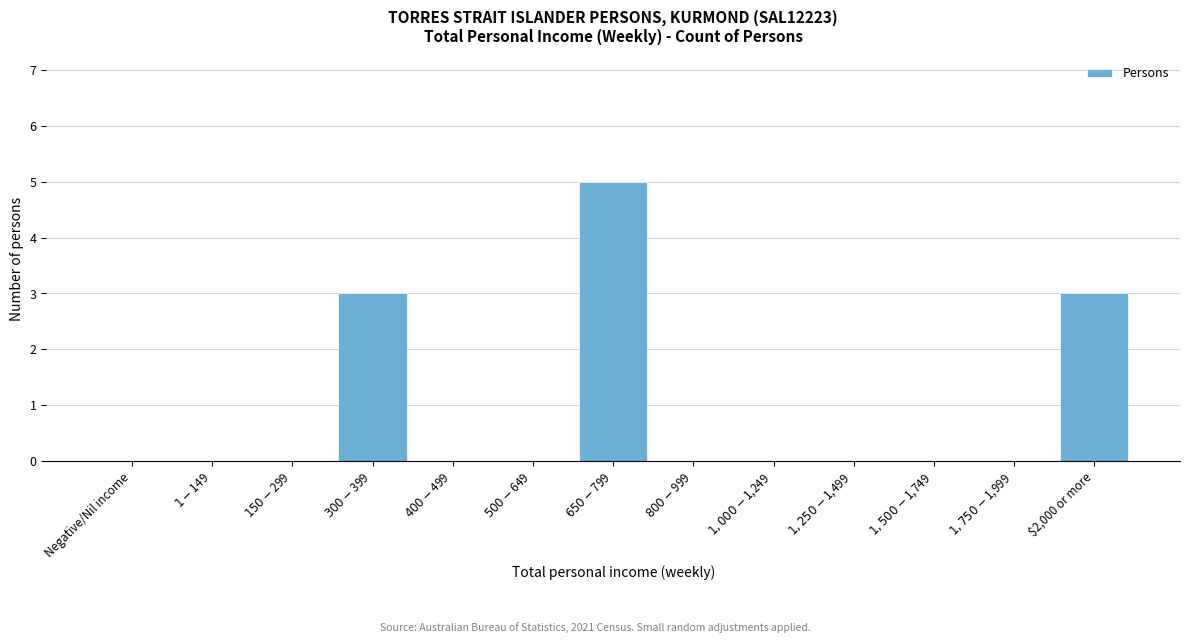

The value at $2,000 or more is 2. True or false?

False